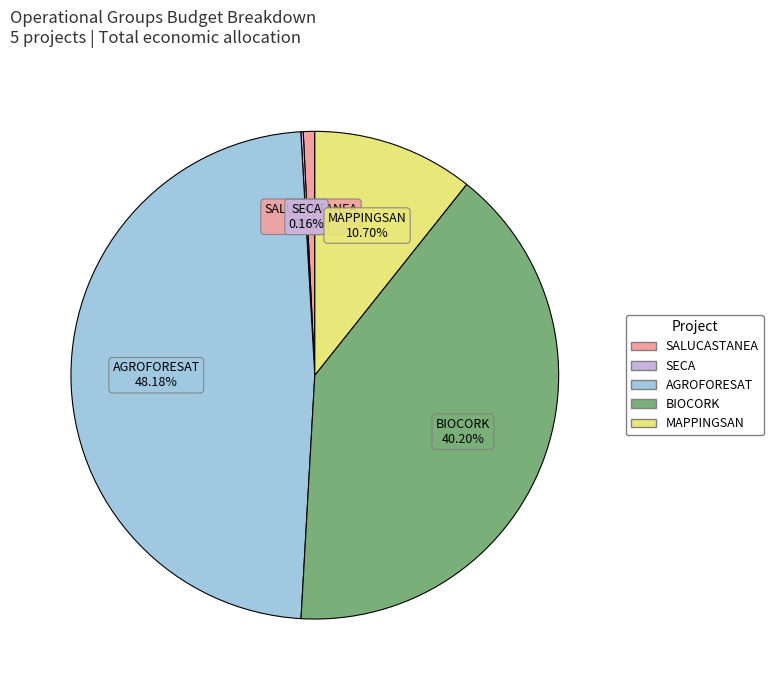

What is the largest slice in the pie chart?

AGROFORESAT